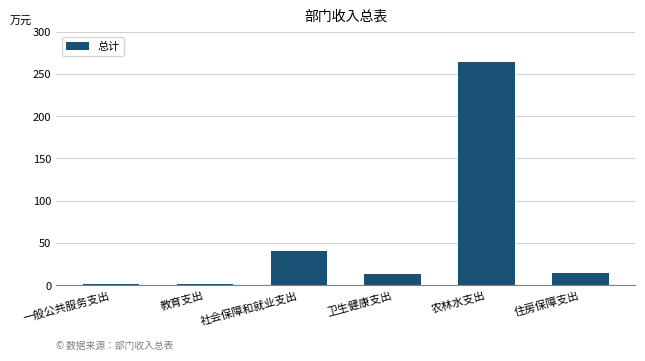

What is the ratio of the value at 社会保障和就业支出 to the value at 住房保障支出?

2.7